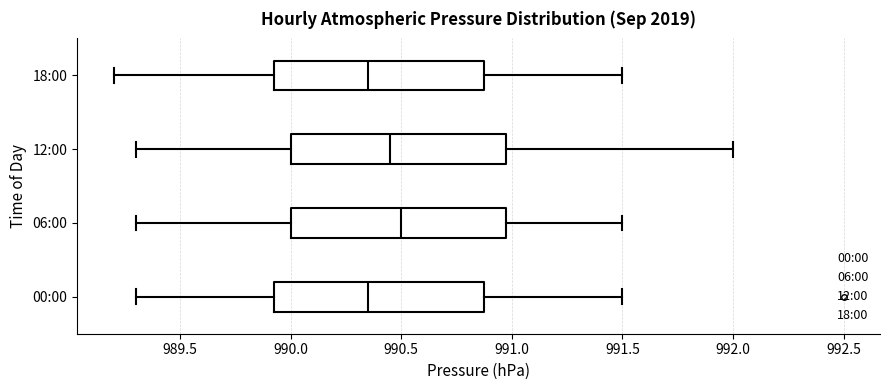

Reading bottom to top, transcribe this box plot: for each box, give where its median line is, the range the box spans, and where its two whiskers end, as read against the x-axis. The values are not printed on the chart, so give them approximately, as read against the axis.

00:00: median 990.35, box 989.95 to 990.90, whiskers 989.30 to 991.50
06:00: median 990.50, box 990.00 to 991.00, whiskers 989.30 to 991.50
12:00: median 990.45, box 990.00 to 991.00, whiskers 989.30 to 992.00
18:00: median 990.35, box 989.95 to 990.90, whiskers 989.20 to 991.50